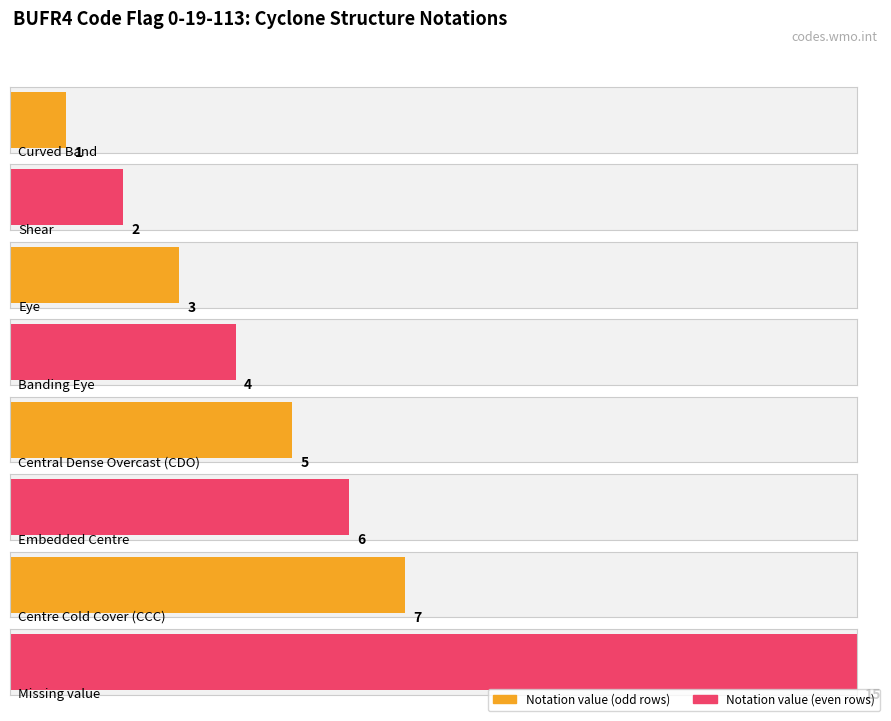

Reading left to right, what are all the values shown in this chart?

1	2	3	4	5	6	7	15